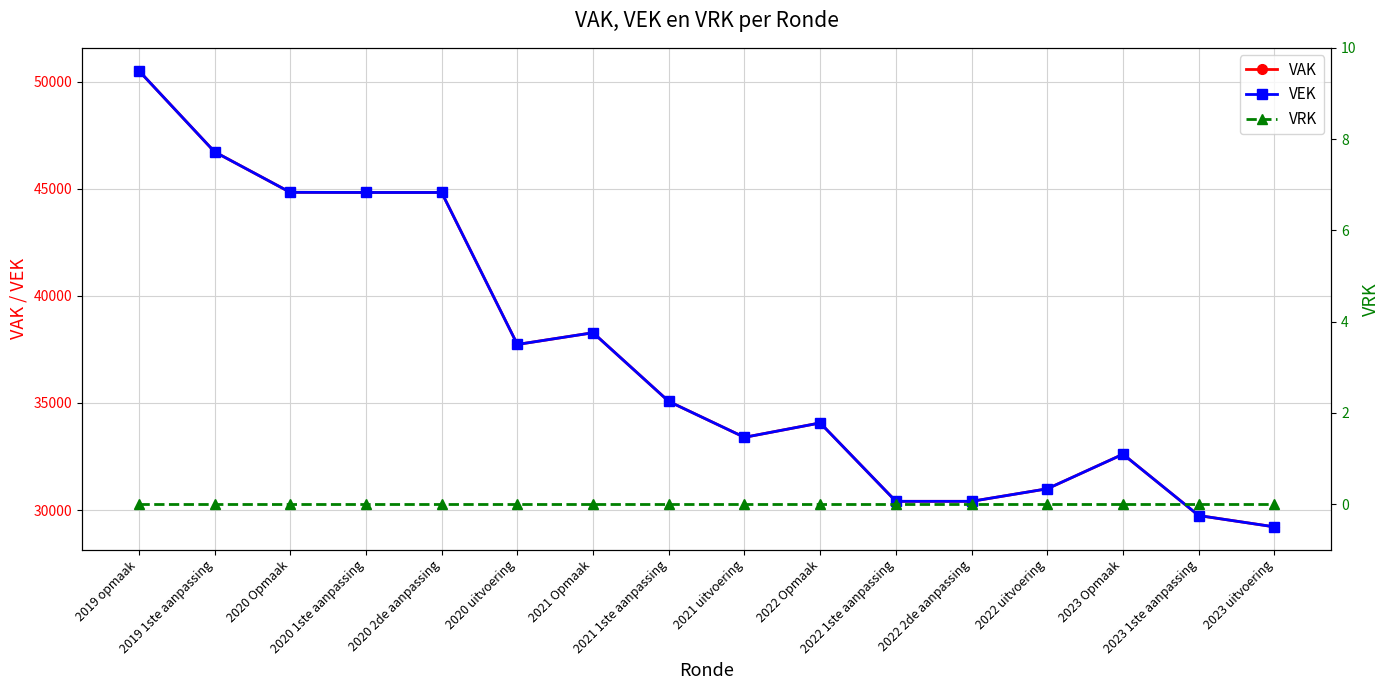

At how many categories does at least one series exceed 27671?

16